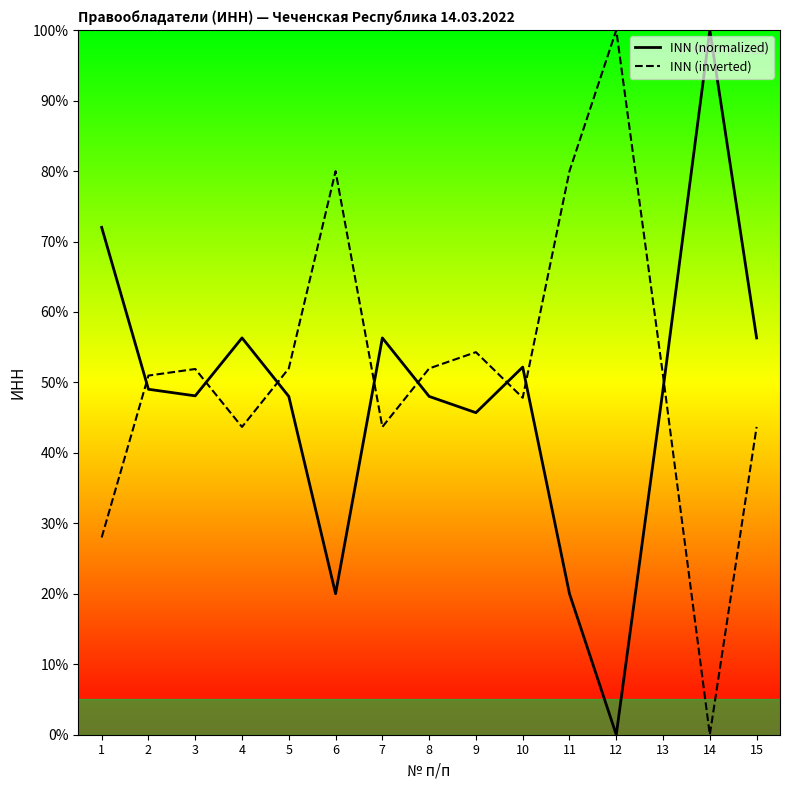

How many intersections are there between INN (normalized) and INN (inverted)?

8